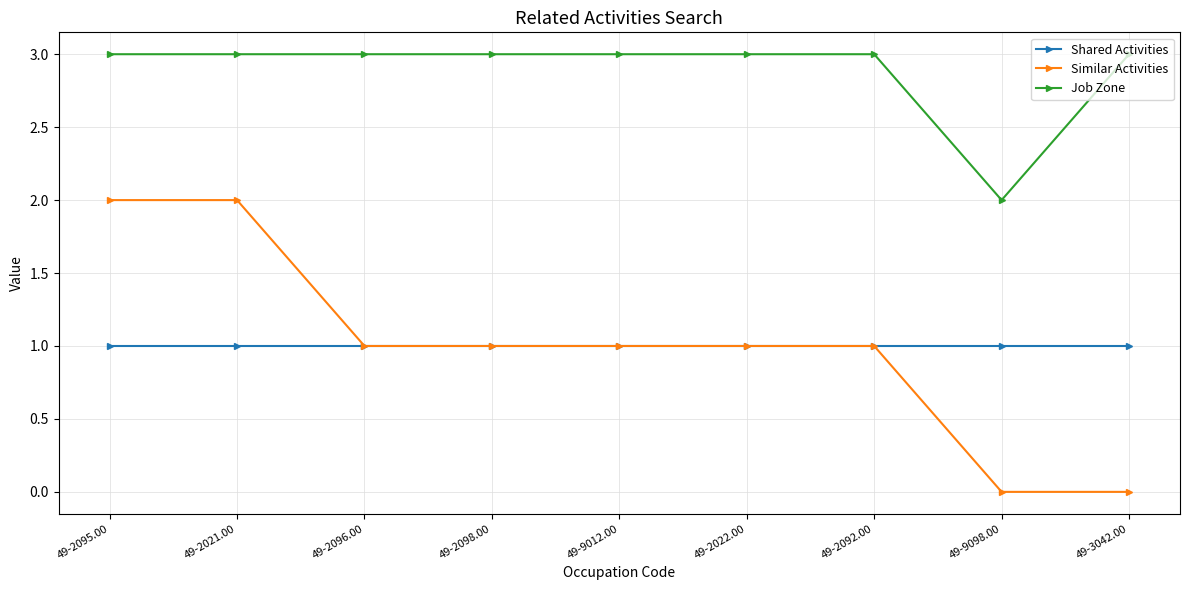

The Similar Activities series shows 2 at 49-2095.00. True or false?

True